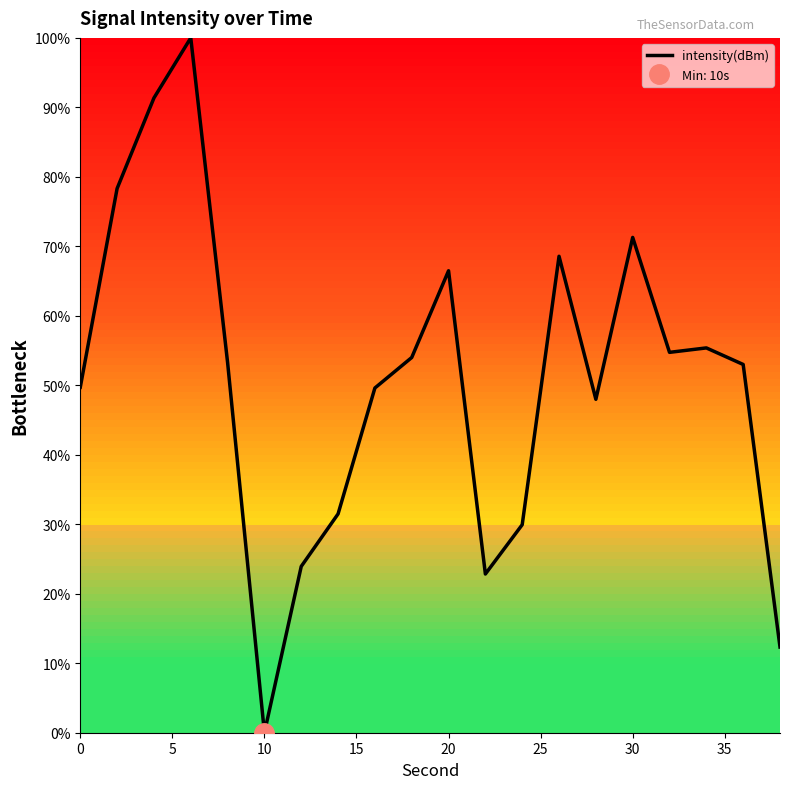

What is the maximum value shown in the chart?

100.0